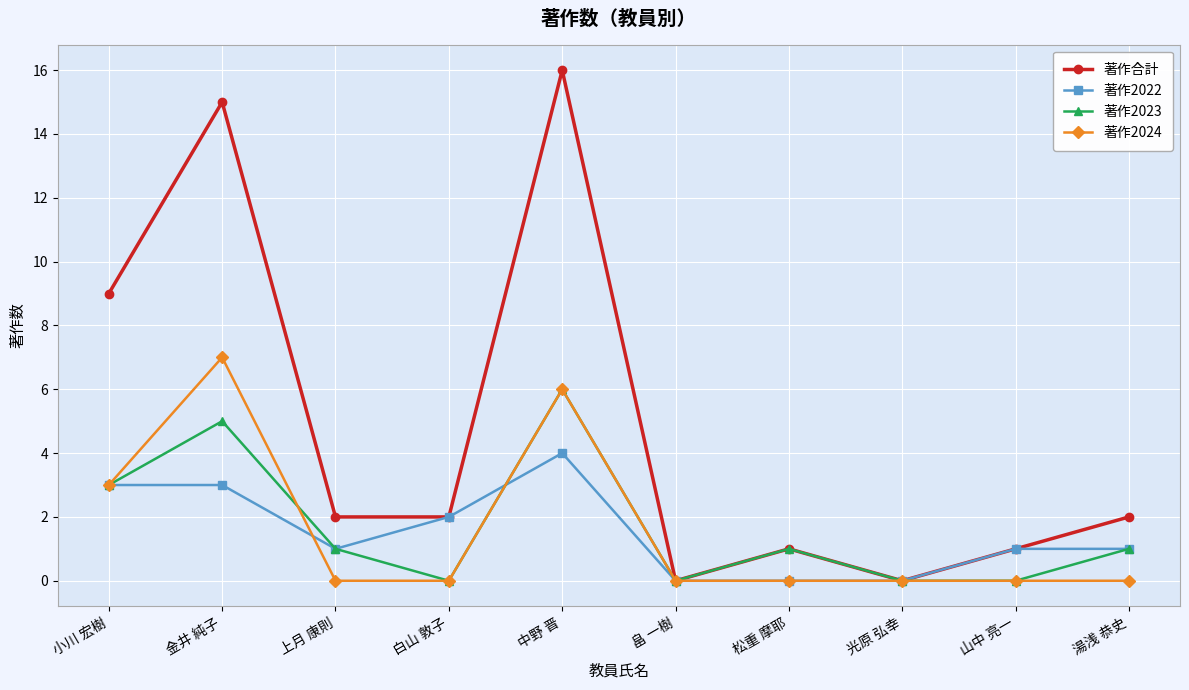

At which category is the sum across all series the highest?

中野 晋